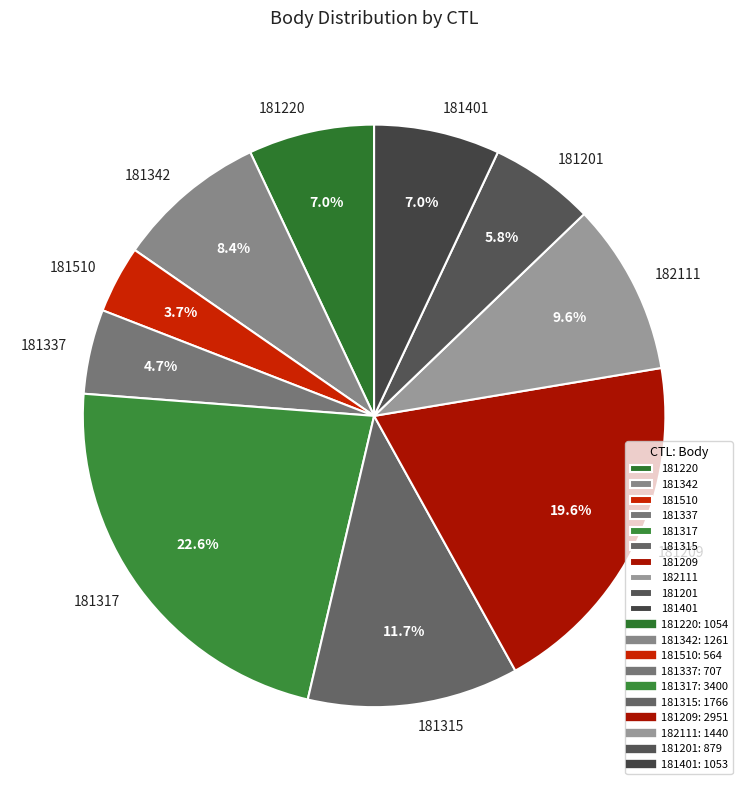

Does 181317 account for over 50% of the chart?

No